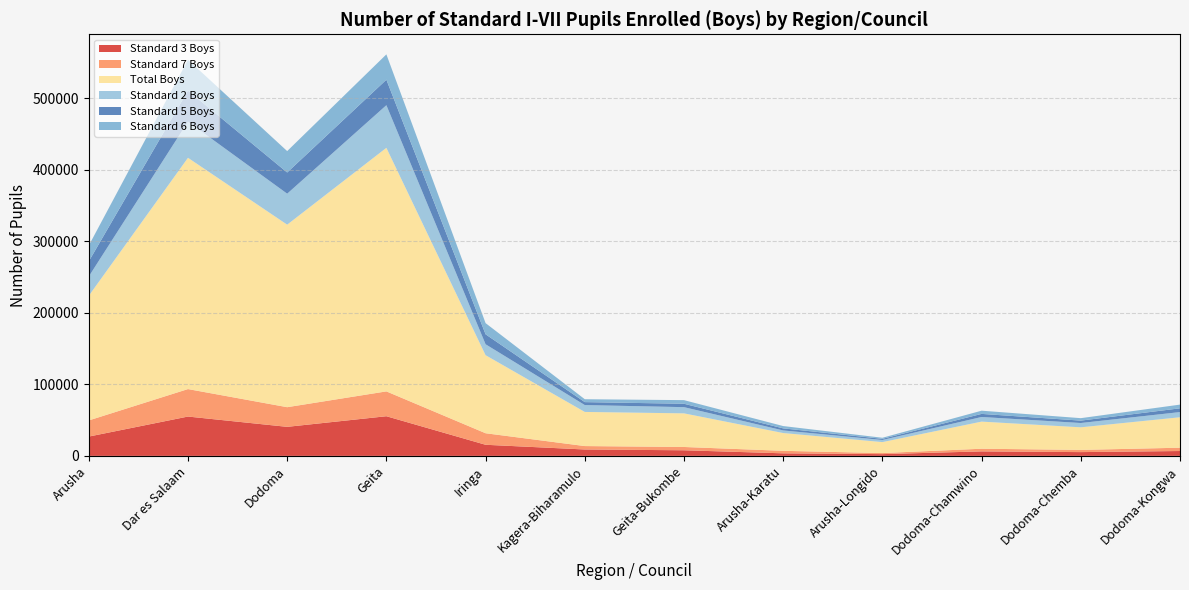

Reading left to right, what are all the values shown in this chart?

Standard 3 Boys: Arusha=26982	Dar es Salaam=54970	Dodoma=40591	Geita=55419	Iringa=15531	Kagera-Biharamulo=8943	Geita-Bukombe=7851	Arusha-Karatu=3579	Arusha-Longido=2463	Dodoma-Chamwino=6281	Dodoma-Chemba=5285	Dodoma-Kongwa=6808
Standard 7 Boys: Arusha=22572	Dar es Salaam=38392	Dodoma=27461	Geita=34718	Iringa=16114	Kagera-Biharamulo=4787	Geita-Bukombe=4601	Arusha-Karatu=3520	Arusha-Longido=1470	Dodoma-Chamwino=3729	Dodoma-Chemba=3070	Dodoma-Kongwa=4633
Total Boys: Arusha=174174	Dar es Salaam=323202	Dodoma=255072	Geita=340351	Iringa=109069	Kagera-Biharamulo=47696	Geita-Bukombe=46985	Arusha-Karatu=24840	Arusha-Longido=15335	Dodoma-Chamwino=37891	Dodoma-Chemba=31579	Dodoma-Kongwa=42546
Standard 2 Boys: Arusha=26930	Dar es Salaam=50517	Dodoma=43252	Geita=59541	Iringa=15251	Kagera-Biharamulo=9591	Geita-Bukombe=8656	Arusha-Karatu=3610	Arusha-Longido=2942	Dodoma-Chamwino=6462	Dodoma-Chemba=6004	Dodoma-Kongwa=7237
Standard 5 Boys: Arusha=21159	Dar es Salaam=43357	Dodoma=29614	Geita=35636	Iringa=13929	Kagera-Biharamulo=4125	Geita-Bukombe=4754	Arusha-Karatu=2902	Arusha-Longido=1633	Dodoma-Chamwino=4315	Dodoma-Chemba=3348	Dodoma-Kongwa=5267
Standard 6 Boys: Arusha=22077	Dar es Salaam=43073	Dodoma=29925	Geita=35407	Iringa=15619	Kagera-Biharamulo=4042	Geita-Bukombe=5067	Arusha-Karatu=3233	Arusha-Longido=1493	Dodoma-Chamwino=4488	Dodoma-Chemba=3437	Dodoma-Kongwa=5162